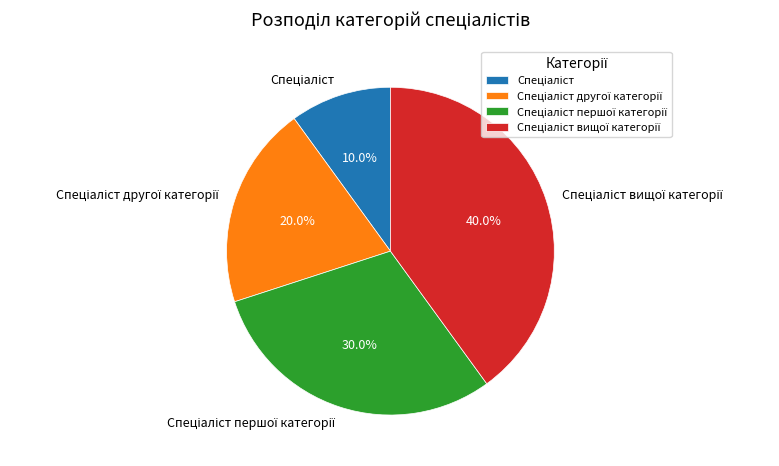

Is there any slice that represents more than half of the pie?

No